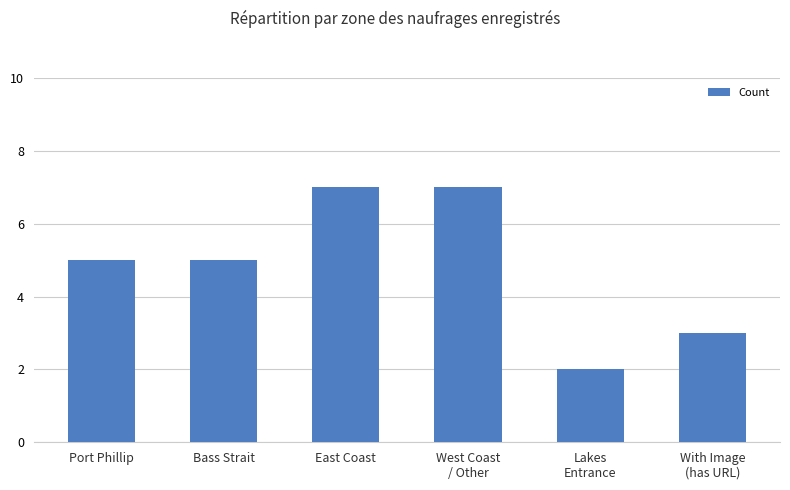

Reading right to left, list all the values displayed in this chart.

3	2	7	7	5	5